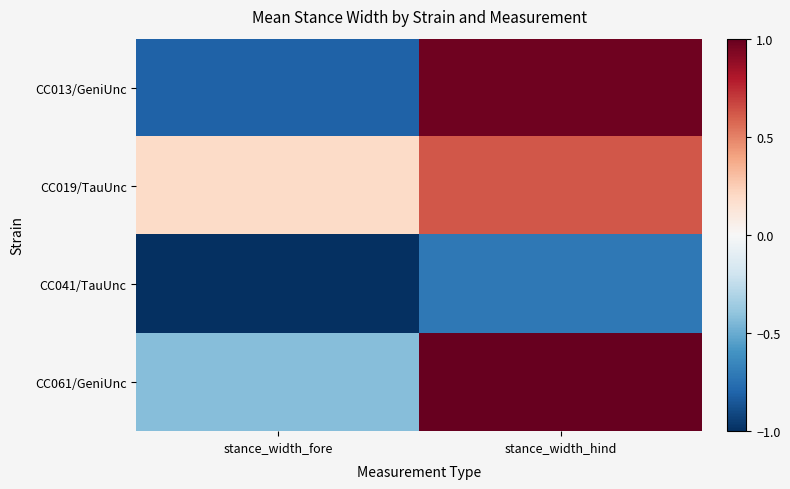

Between stance_width_hind and stance_width_fore, which is larger?

stance_width_hind